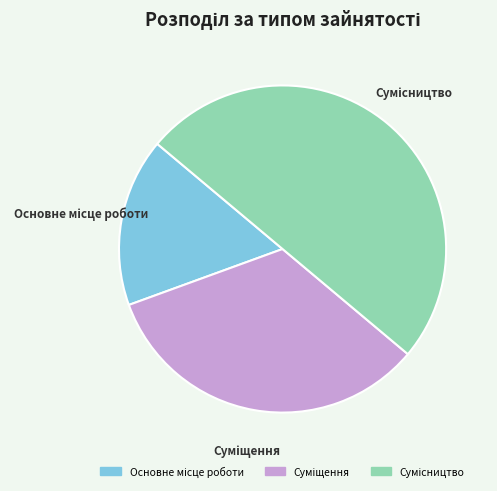

To the nearest percent, what is the combined percentage of Основне місце роботи and Суміщення?

50%